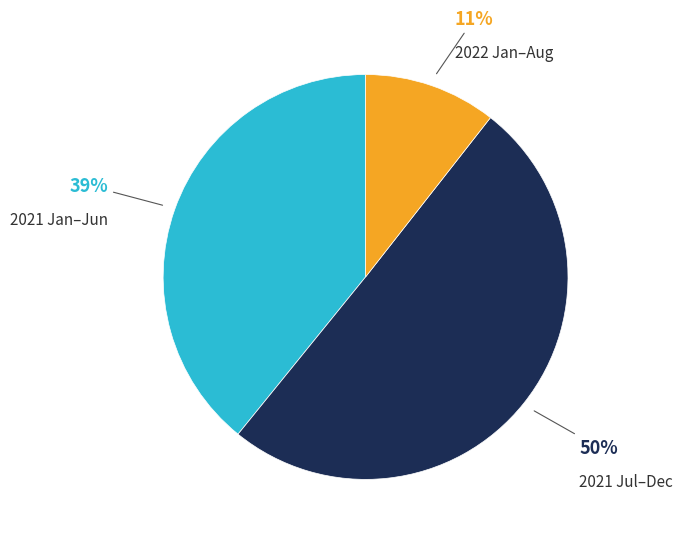

To the nearest percent, what portion does 2022 Jan–Aug represent?

11%